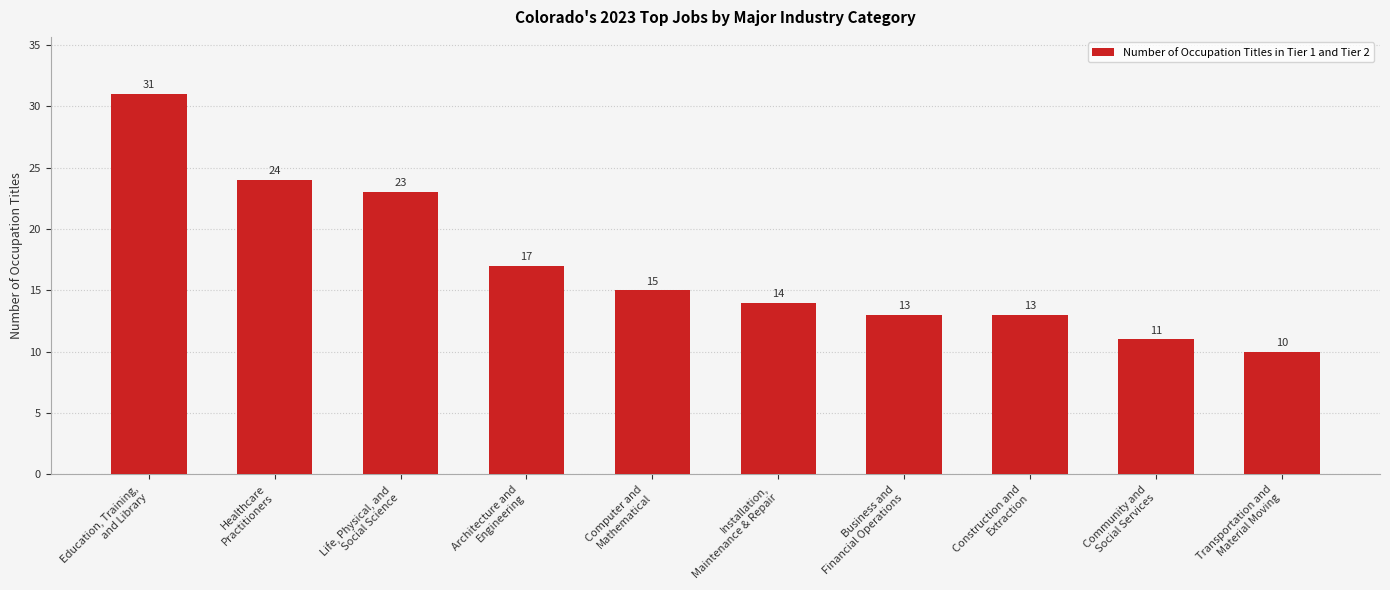

What is the change in value from Architecture and
Engineering to Business and
Financial Operations?

-4